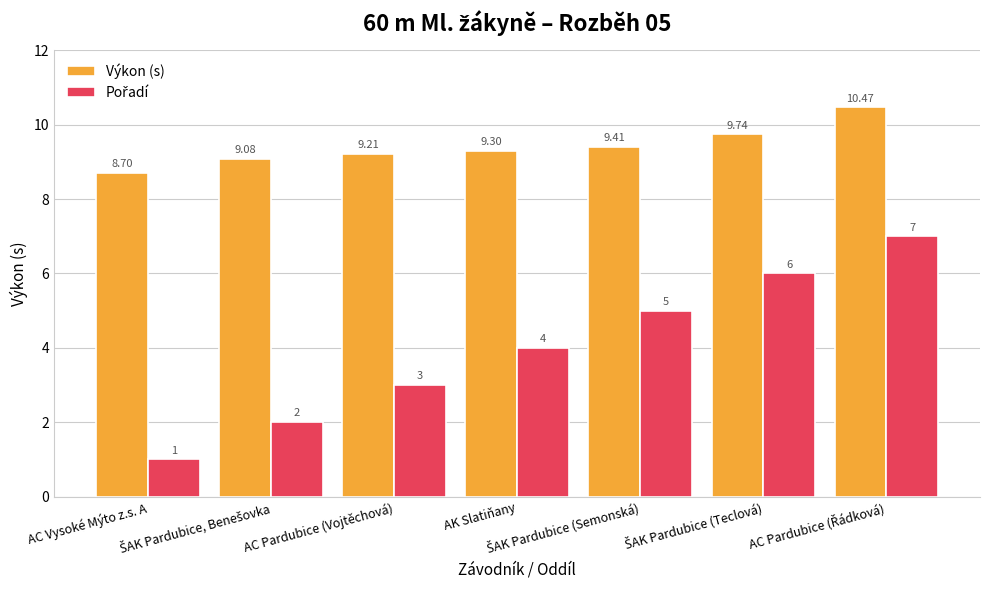

What is the minimum value shown in the chart?

1.0